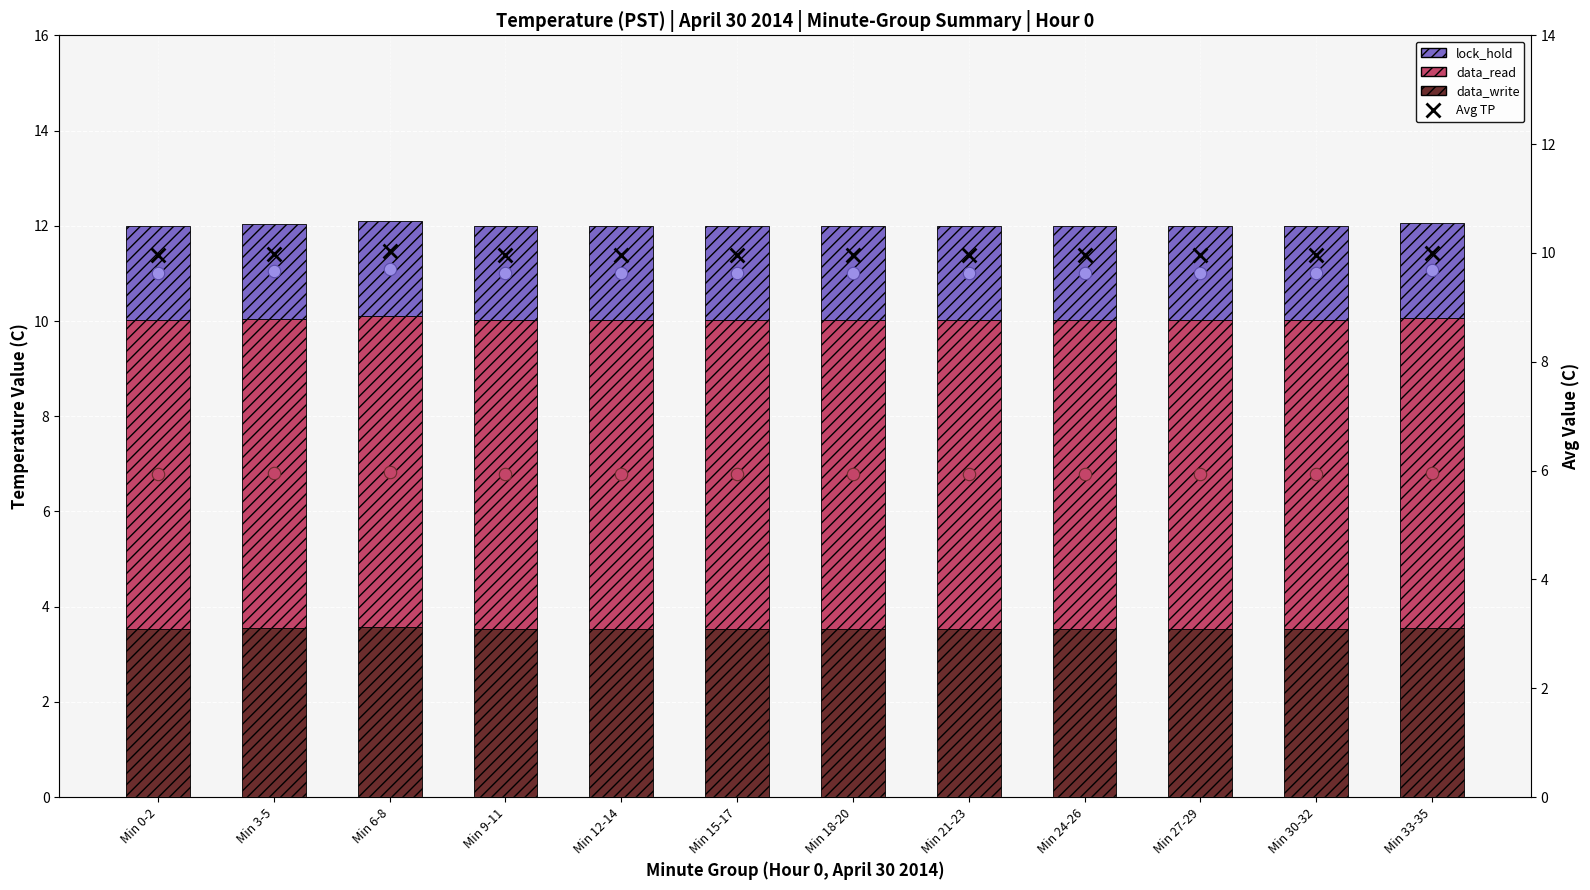

Which series contains the lowest Y value?

lock_hold